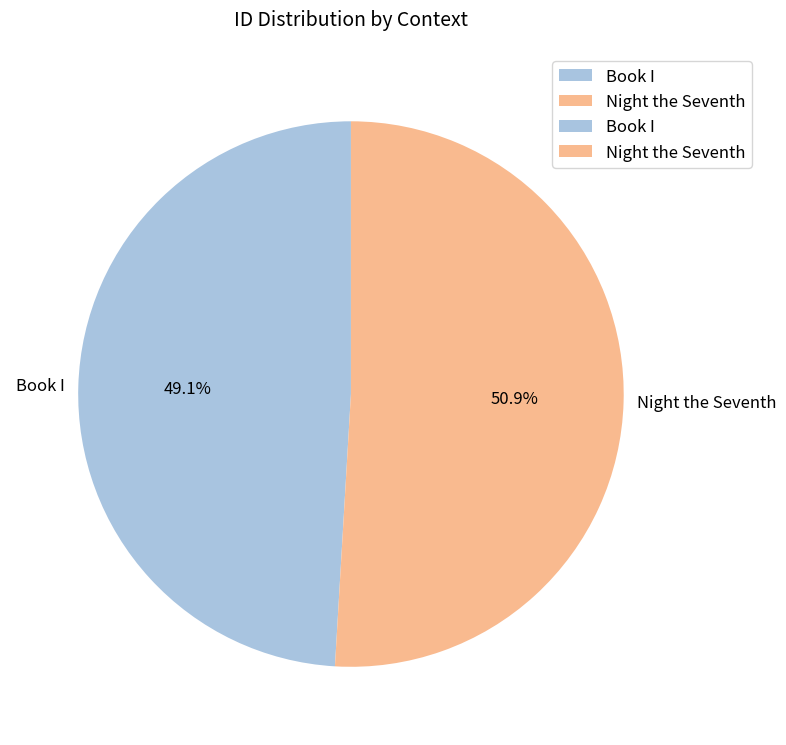

What is the total percentage of Night the Seventh and Book I?

100.0%